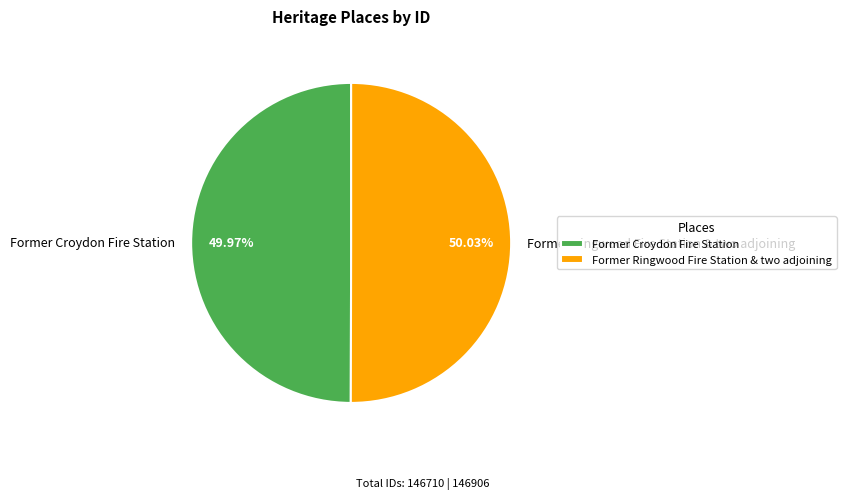

Count the number of slices in the pie.

2